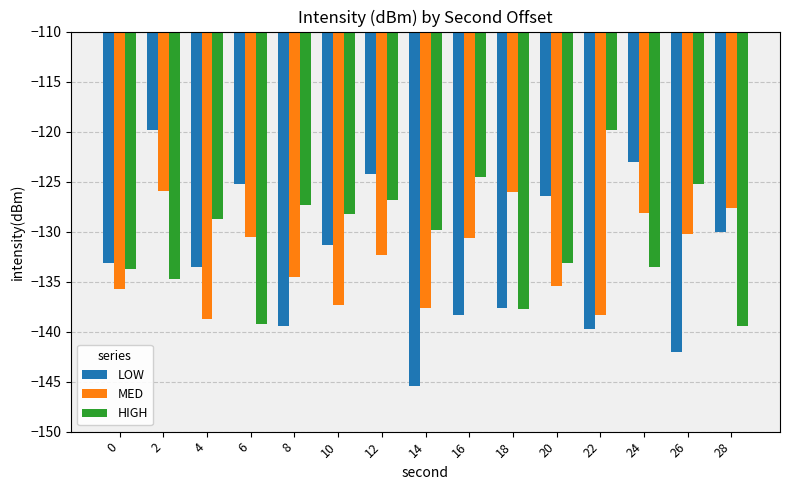

What is the maximum value for LOW?

-119.8